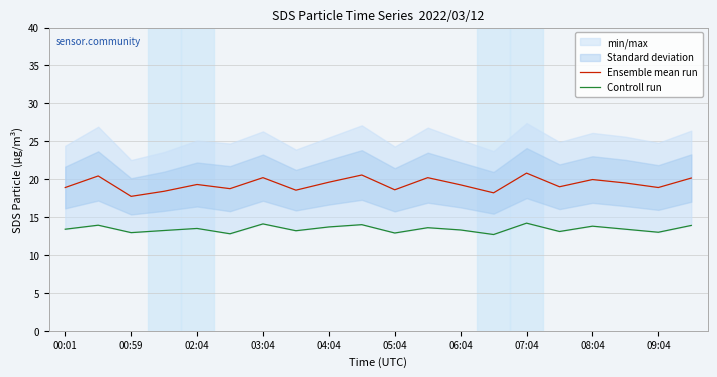

Rank the series by their average value, from highest to lowest.

Ensemble mean run, Controll run